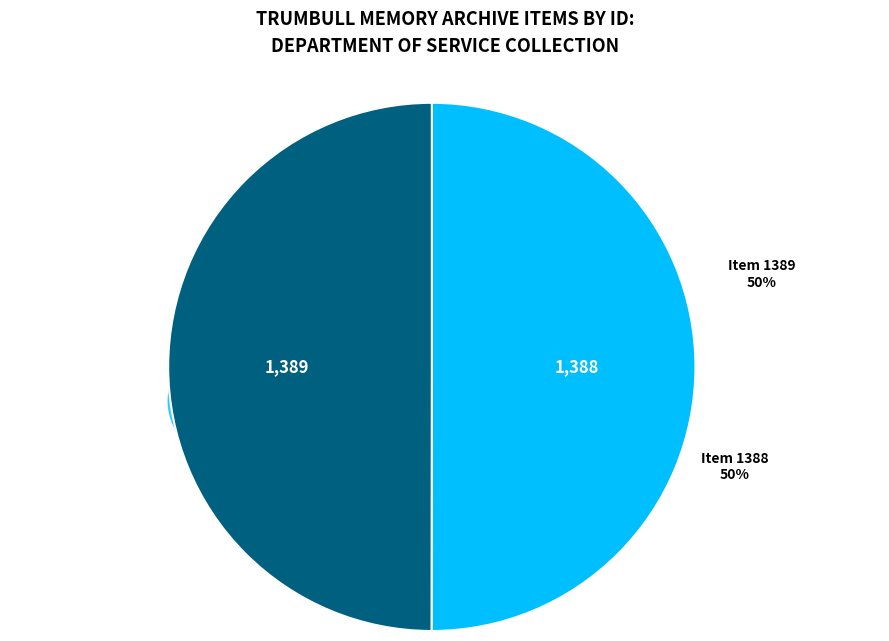

What is the change in value from Item 1389: Repaving Parkman Road NW (050-022-027) to Item 1388: Repaving Parkman Road NW (050-022-026)?

-1